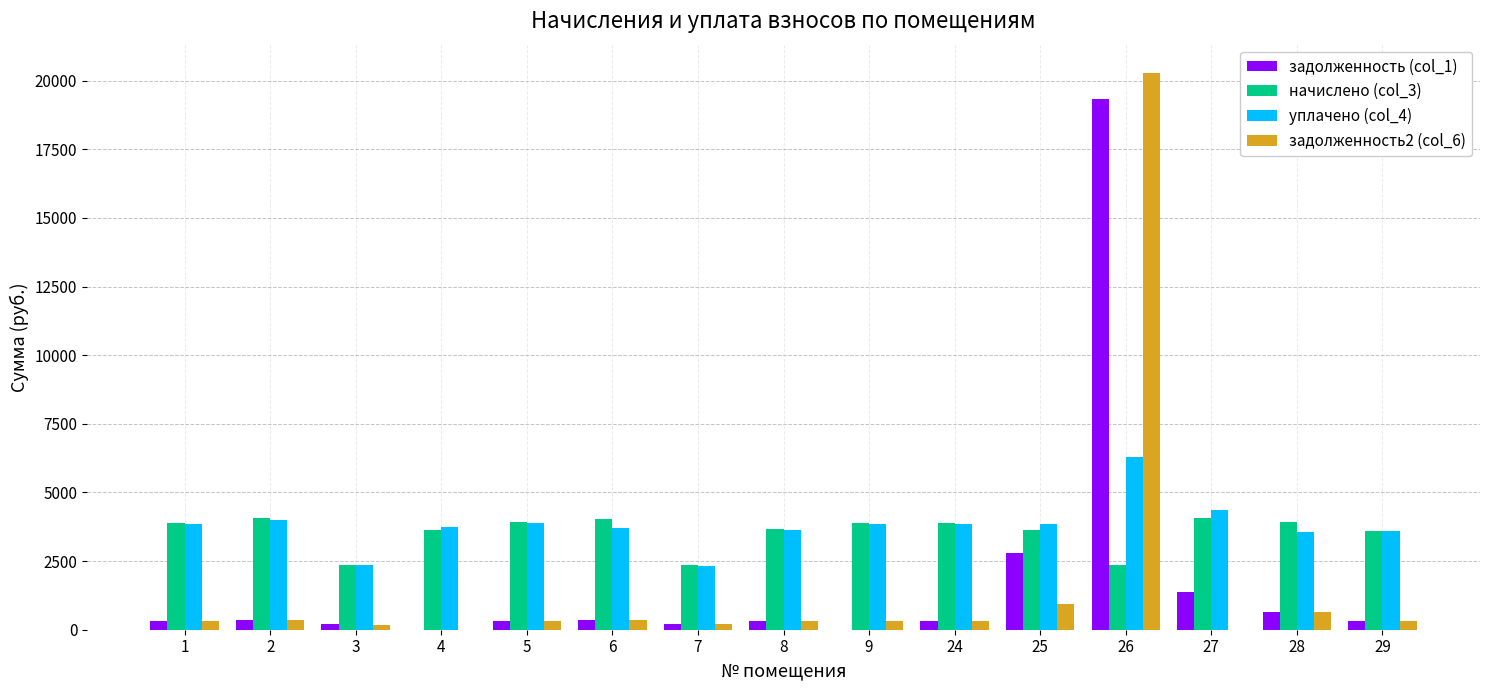

Which series has the widest spread of values?

задолженность2 (col_6)